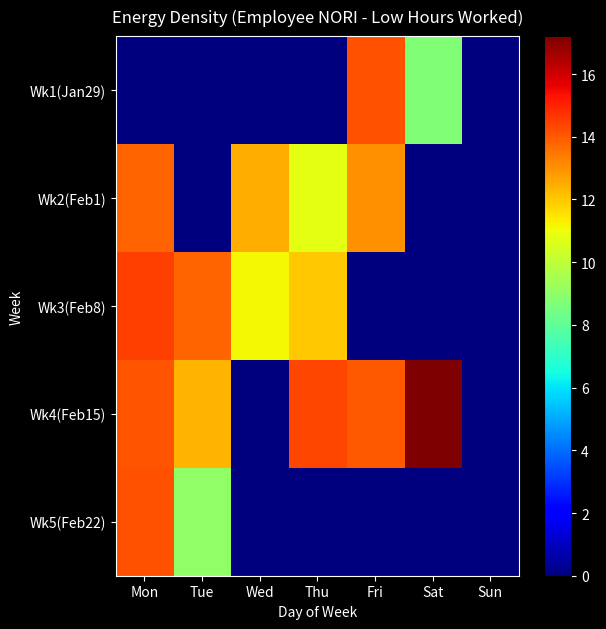

Which series has the largest range (max minus min)?

Wk4(Feb15)